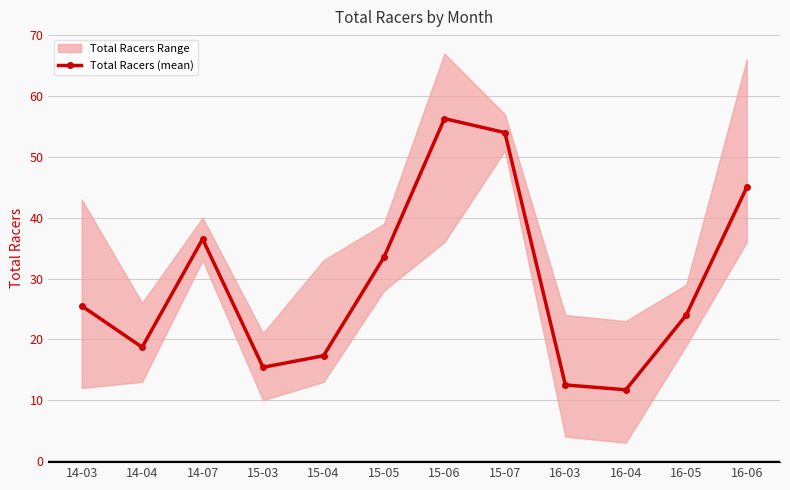

At which label does the data first exceed 25?

14-03